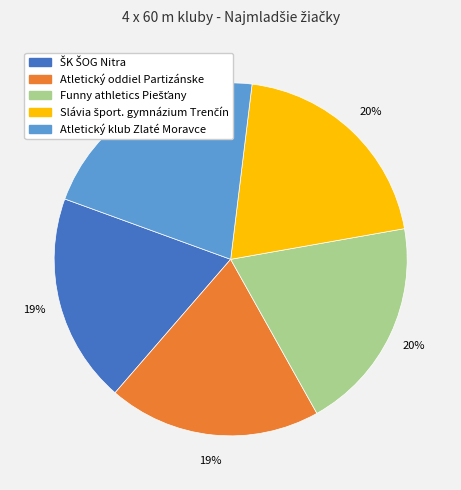

To the nearest percent, what is the difference between the largest and smallest slice percentages?

2%